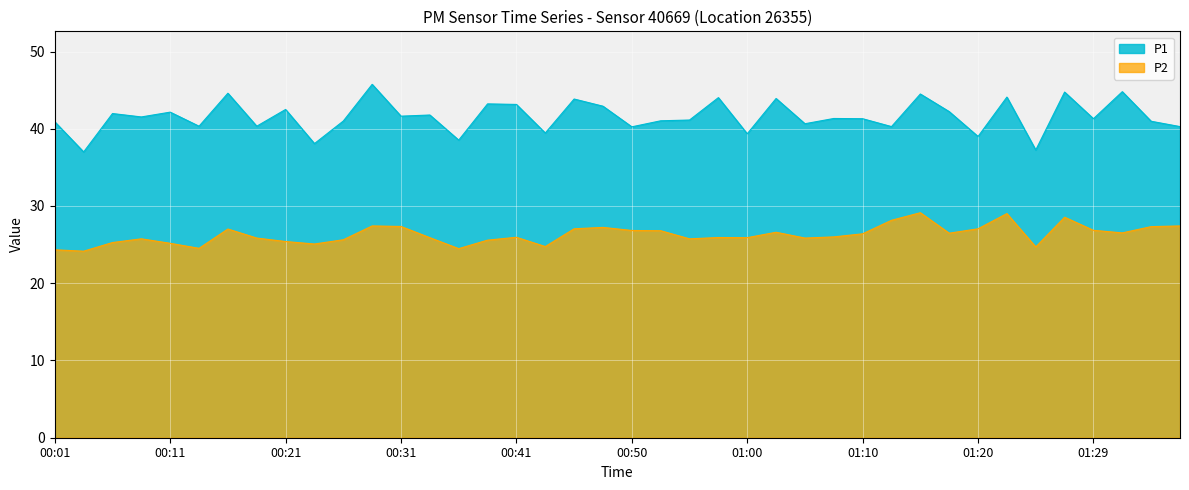

List the labels in order of P1 value, smallest first.

00:03, 01:24, 00:23, 00:36, 01:20, 01:00, 00:43, 00:50, 01:12, 01:37, 00:13, 00:18, 01:05, 00:01, 01:34, 00:26, 00:53, 00:55, 01:10, 01:29, 01:07, 00:08, 00:31, 00:33, 00:06, 00:11, 01:17, 00:21, 00:48, 00:41, 00:38, 00:46, 01:03, 00:58, 01:22, 01:15, 00:16, 01:27, 01:32, 00:28